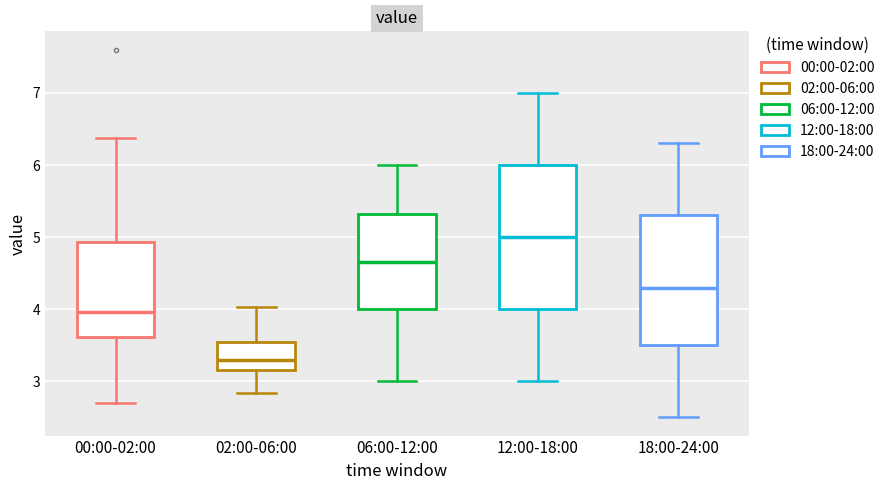

Reading left to right, read every box against the y-axis: the position of its median line, the range the box covers, and the ends of its whiskers. The values are not printed on the chart, so give them approximately, as read against the axis.

00:00-02:00: median 4.0, box 3.6 to 4.9, whiskers 2.7 to 6.4
02:00-06:00: median 3.3, box 3.2 to 3.5, whiskers 2.8 to 4.0
06:00-12:00: median 4.7, box 4.0 to 5.3, whiskers 3.0 to 6.0
12:00-18:00: median 5.0, box 4.0 to 6.0, whiskers 3.0 to 7.0
18:00-24:00: median 4.3, box 3.5 to 5.3, whiskers 2.5 to 6.3